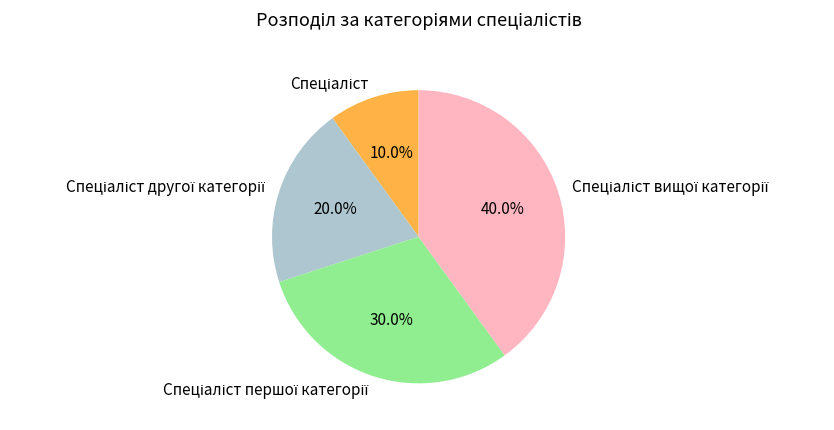

To the nearest percent, what is the average slice percentage?

25%